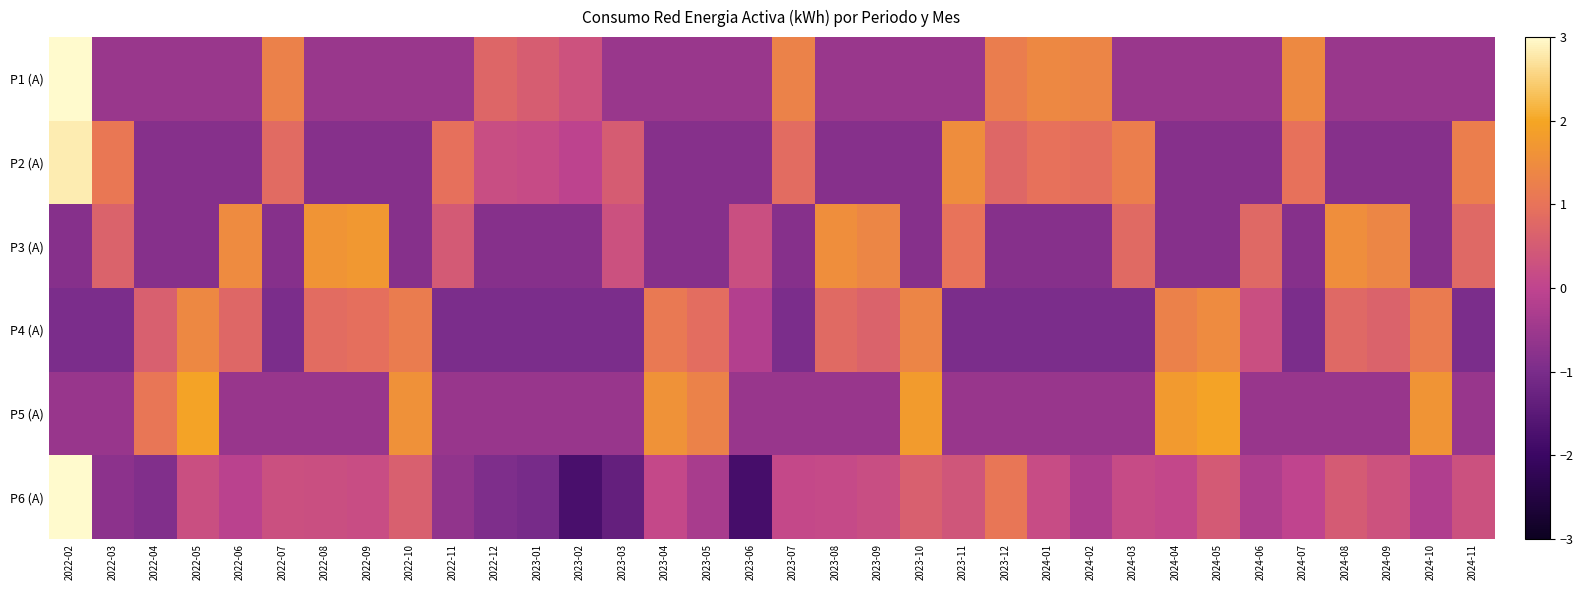

Reading left to right, list all the values displayed in this chart.

P1 (A): 2022-02=3.7	2022-03=-0.6	2022-04=-0.6	2022-05=-0.6	2022-06=-0.6	2022-07=1.3	2022-08=-0.6	2022-09=-0.6	2022-10=-0.6	2022-11=-0.6	2022-12=0.7	2023-01=0.5	2023-02=0.3	2023-03=-0.6	2023-04=-0.6	2023-05=-0.6	2023-06=-0.6	2023-07=1.3	2023-08=-0.6	2023-09=-0.6	2023-10=-0.6	2023-11=-0.6	2023-12=1.2	2024-01=1.4	2024-02=1.3	2024-03=-0.6	2024-04=-0.6	2024-05=-0.6	2024-06=-0.6	2024-07=1.4	2024-08=-0.6	2024-09=-0.6	2024-10=-0.6	2024-11=-0.6
P2 (A): 2022-02=2.8	2022-03=1.1	2022-04=-0.8	2022-05=-0.8	2022-06=-0.8	2022-07=0.8	2022-08=-0.8	2022-09=-0.8	2022-10=-0.8	2022-11=0.9	2022-12=0.2	2023-01=0.1	2023-02=-0.0	2023-03=0.5	2023-04=-0.8	2023-05=-0.8	2023-06=-0.8	2023-07=0.8	2023-08=-0.8	2023-09=-0.8	2023-10=-0.8	2023-11=1.5	2023-12=0.8	2024-01=1.0	2024-02=0.9	2024-03=1.2	2024-04=-0.8	2024-05=-0.8	2024-06=-0.8	2024-07=1.0	2024-08=-0.8	2024-09=-0.8	2024-10=-0.8	2024-11=1.2
P3 (A): 2022-02=-0.8	2022-03=0.7	2022-04=-0.8	2022-05=-0.8	2022-06=1.5	2022-07=-0.8	2022-08=1.6	2022-09=1.7	2022-10=-0.8	2022-11=0.5	2022-12=-0.8	2023-01=-0.8	2023-02=-0.8	2023-03=0.3	2023-04=-0.8	2023-05=-0.8	2023-06=0.2	2023-07=-0.8	2023-08=1.5	2023-09=1.4	2023-10=-0.8	2023-11=1.0	2023-12=-0.8	2024-01=-0.8	2024-02=-0.8	2024-03=0.8	2024-04=-0.8	2024-05=-0.8	2024-06=0.8	2024-07=-0.8	2024-08=1.5	2024-09=1.4	2024-10=-0.8	2024-11=0.8
P4 (A): 2022-02=-1.0	2022-03=-1.0	2022-04=0.6	2022-05=1.4	2022-06=0.8	2022-07=-1.0	2022-08=0.8	2022-09=0.9	2022-10=1.2	2022-11=-1.0	2022-12=-1.0	2023-01=-1.0	2023-02=-1.0	2023-03=-1.0	2023-04=1.1	2023-05=0.9	2023-06=-0.2	2023-07=-1.0	2023-08=0.8	2023-09=0.7	2023-10=1.4	2023-11=-1.0	2023-12=-1.0	2024-01=-1.0	2024-02=-1.0	2024-03=-1.0	2024-04=1.3	2024-05=1.5	2024-06=0.2	2024-07=-1.0	2024-08=0.8	2024-09=0.7	2024-10=1.2	2024-11=-1.0
P5 (A): 2022-02=-0.6	2022-03=-0.6	2022-04=1.1	2022-05=1.9	2022-06=-0.6	2022-07=-0.6	2022-08=-0.6	2022-09=-0.6	2022-10=1.6	2022-11=-0.6	2022-12=-0.6	2023-01=-0.6	2023-02=-0.6	2023-03=-0.6	2023-04=1.6	2023-05=1.3	2023-06=-0.6	2023-07=-0.6	2023-08=-0.6	2023-09=-0.6	2023-10=1.8	2023-11=-0.6	2023-12=-0.6	2024-01=-0.6	2024-02=-0.6	2024-03=-0.6	2024-04=1.8	2024-05=1.9	2024-06=-0.6	2024-07=-0.6	2024-08=-0.6	2024-09=-0.6	2024-10=1.7	2024-11=-0.6
P6 (A): 2022-02=4.2	2022-03=-0.7	2022-04=-0.9	2022-05=0.3	2022-06=-0.1	2022-07=0.3	2022-08=0.2	2022-09=0.2	2022-10=0.6	2022-11=-0.7	2022-12=-1.0	2023-01=-1.0	2023-02=-1.8	2023-03=-1.4	2023-04=0.1	2023-05=-0.3	2023-06=-1.8	2023-07=0.1	2023-08=0.1	2023-09=0.2	2023-10=0.6	2023-11=0.4	2023-12=1.1	2024-01=0.2	2024-02=-0.3	2024-03=0.2	2024-04=0.1	2024-05=0.5	2024-06=-0.2	2024-07=0.0	2024-08=0.5	2024-09=0.3	2024-10=-0.2	2024-11=0.3